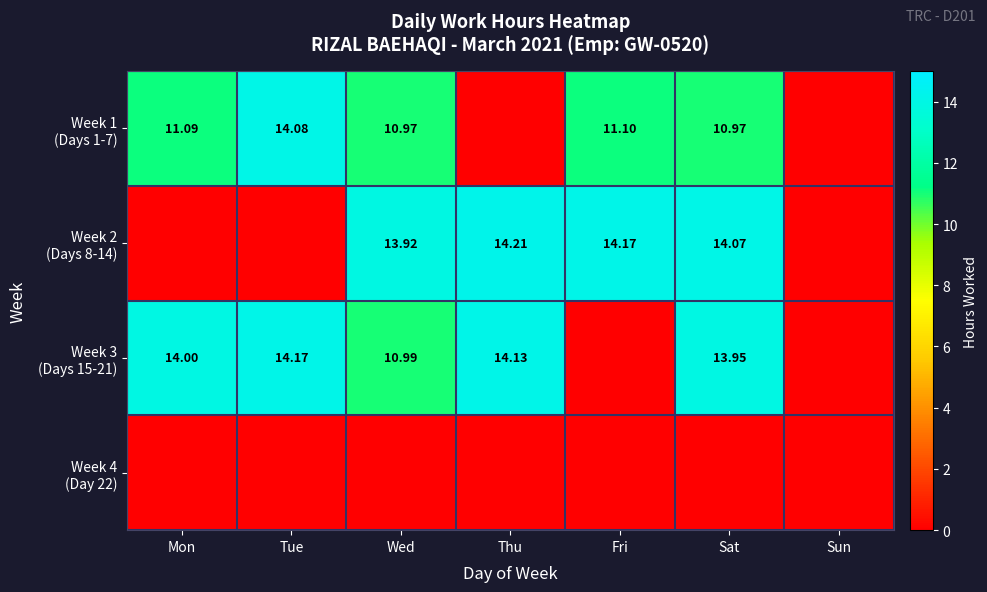

Where is Week 2 (Days 8-14) nearest to the value 7?

Wed